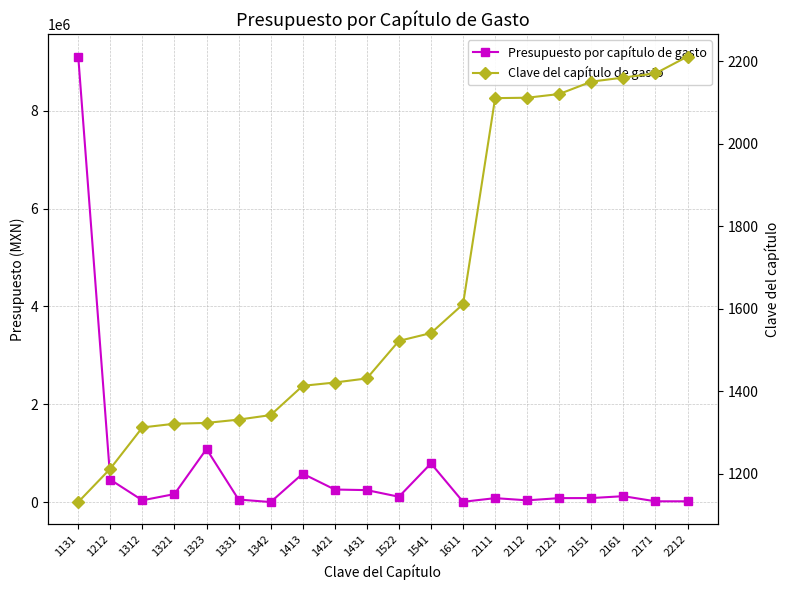

At which label is Presupuesto por capítulo de gasto closest to 4553702?

1323